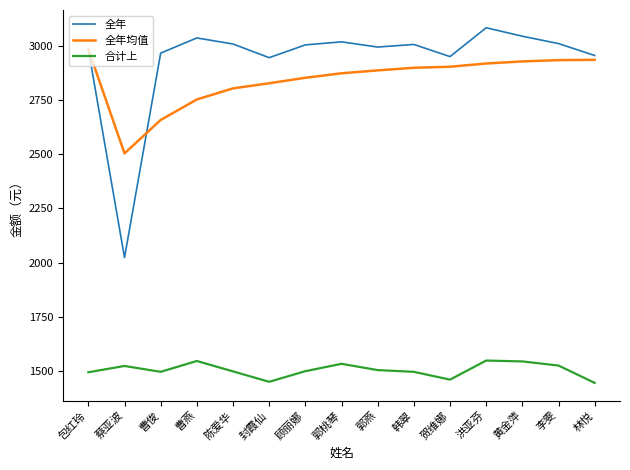

At which label is 全年均值 closest to 2743?

曹燕